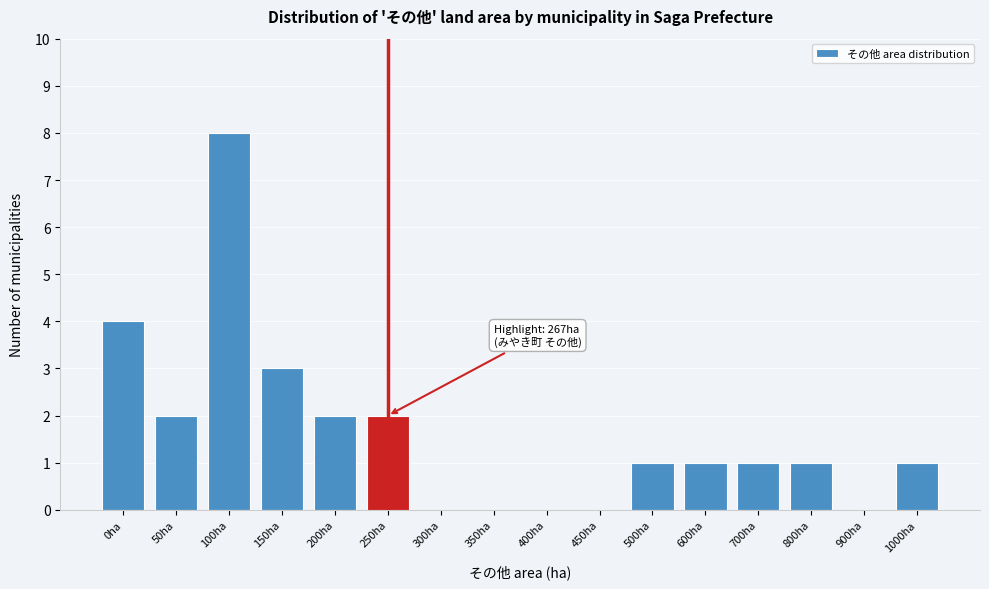

Reading right to left, what are all the values shown in this chart?

1000ha=1	900ha=0	800ha=1	700ha=1	600ha=1	500ha=1	450ha=0	400ha=0	350ha=0	300ha=0	250ha=2	200ha=2	150ha=3	100ha=8	50ha=2	0ha=4